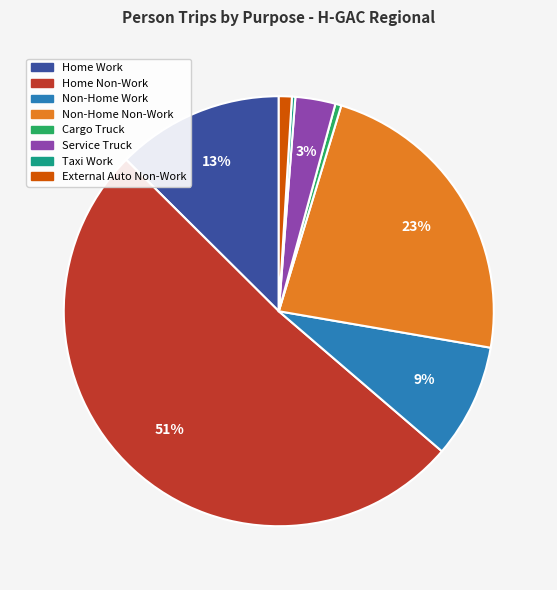

What percentage is the Service Truck slice, to the nearest percent?

3%